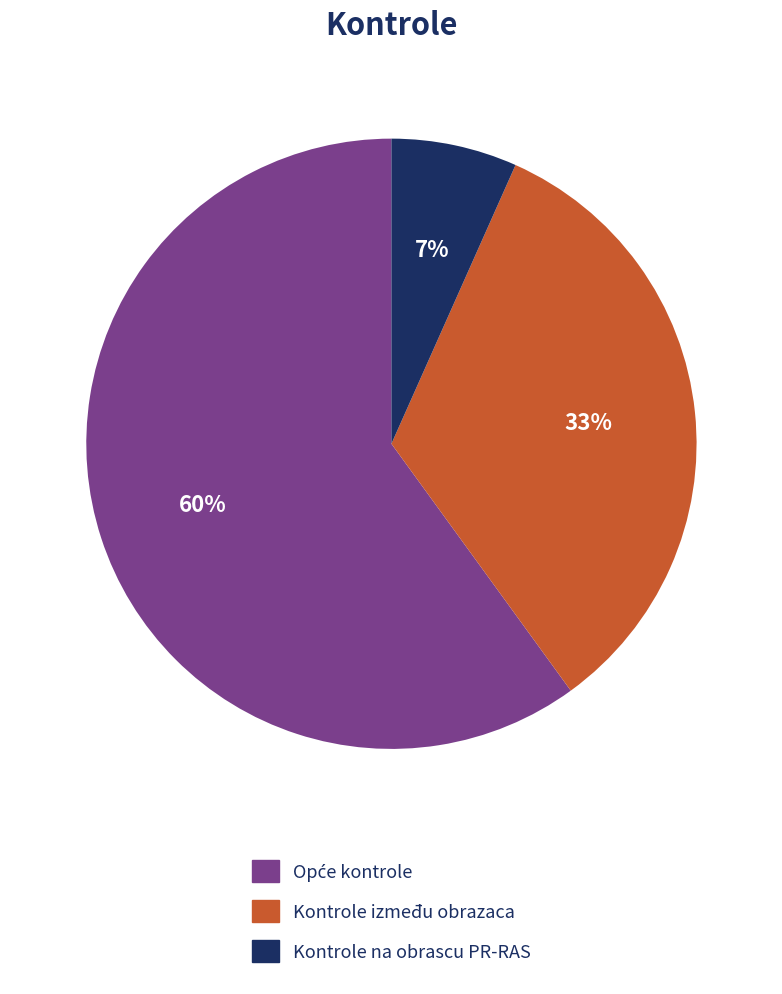

Is the sum of Kontrole na obrascu PR-RAS and Kontrole između obrazaca greater than half?

No